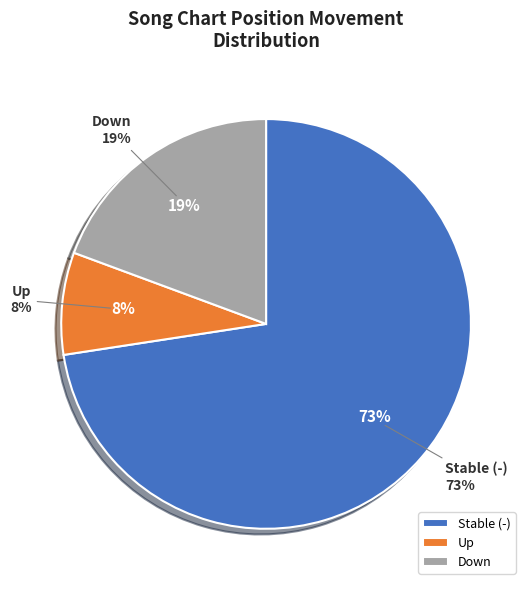

How many segments does this pie chart have?

3